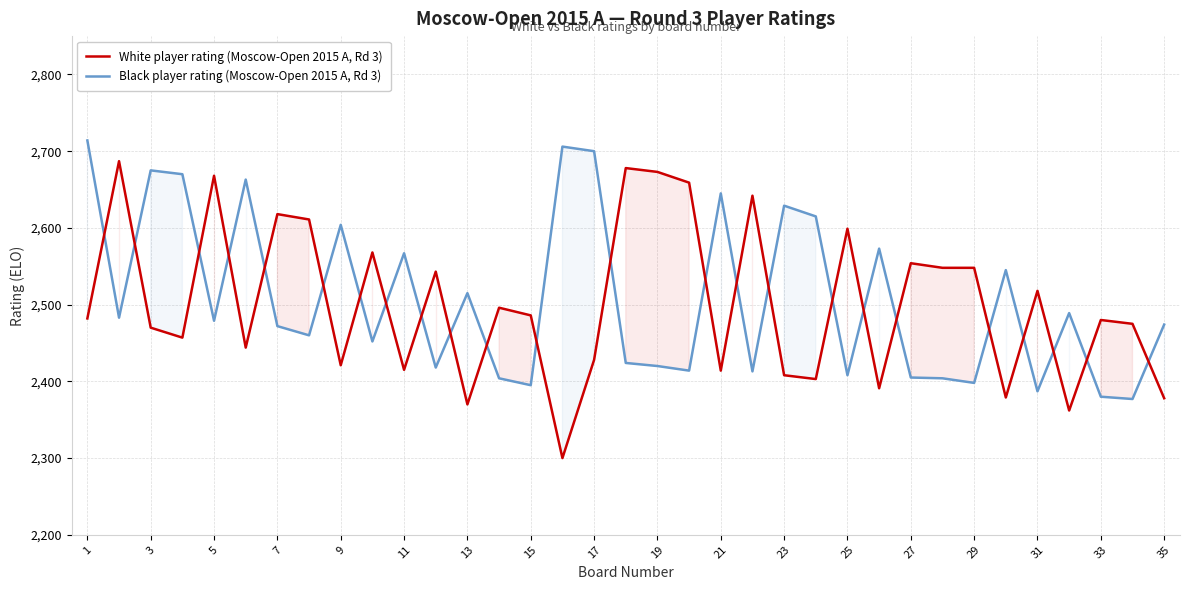

Read the White player rating (Moscow-Open 2015 A, Rd 3) value at 35, to the nearest 5.

2380